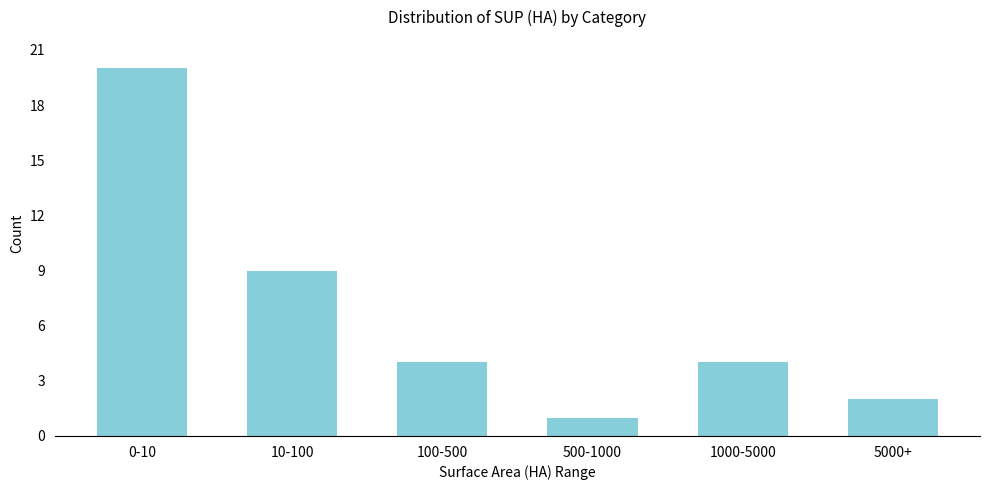

Reading left to right, transcribe all the data shown in this chart.

0-10=20	10-100=9	100-500=4	500-1000=1	1000-5000=4	5000+=2